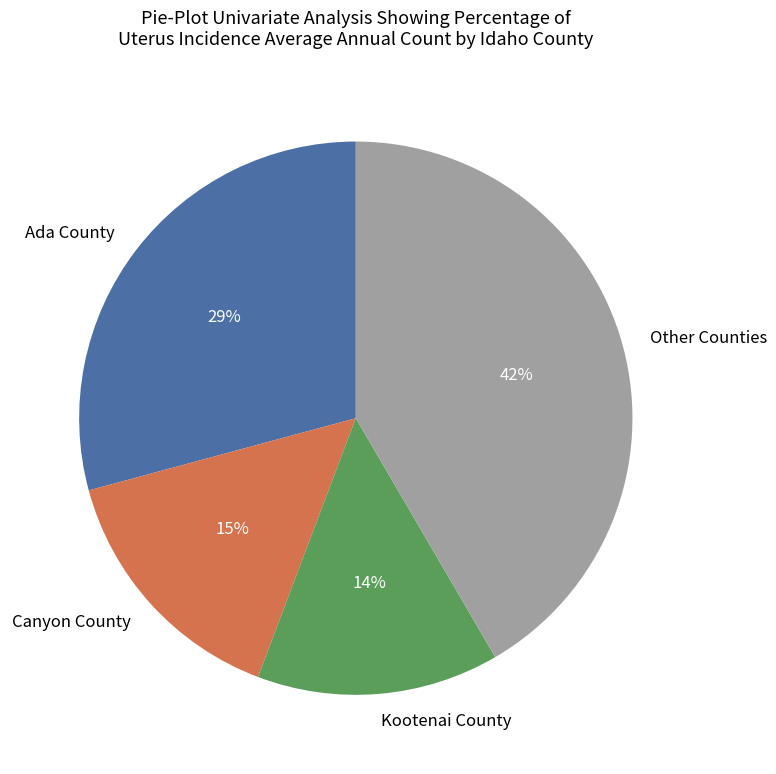

How many segments does this pie chart have?

4